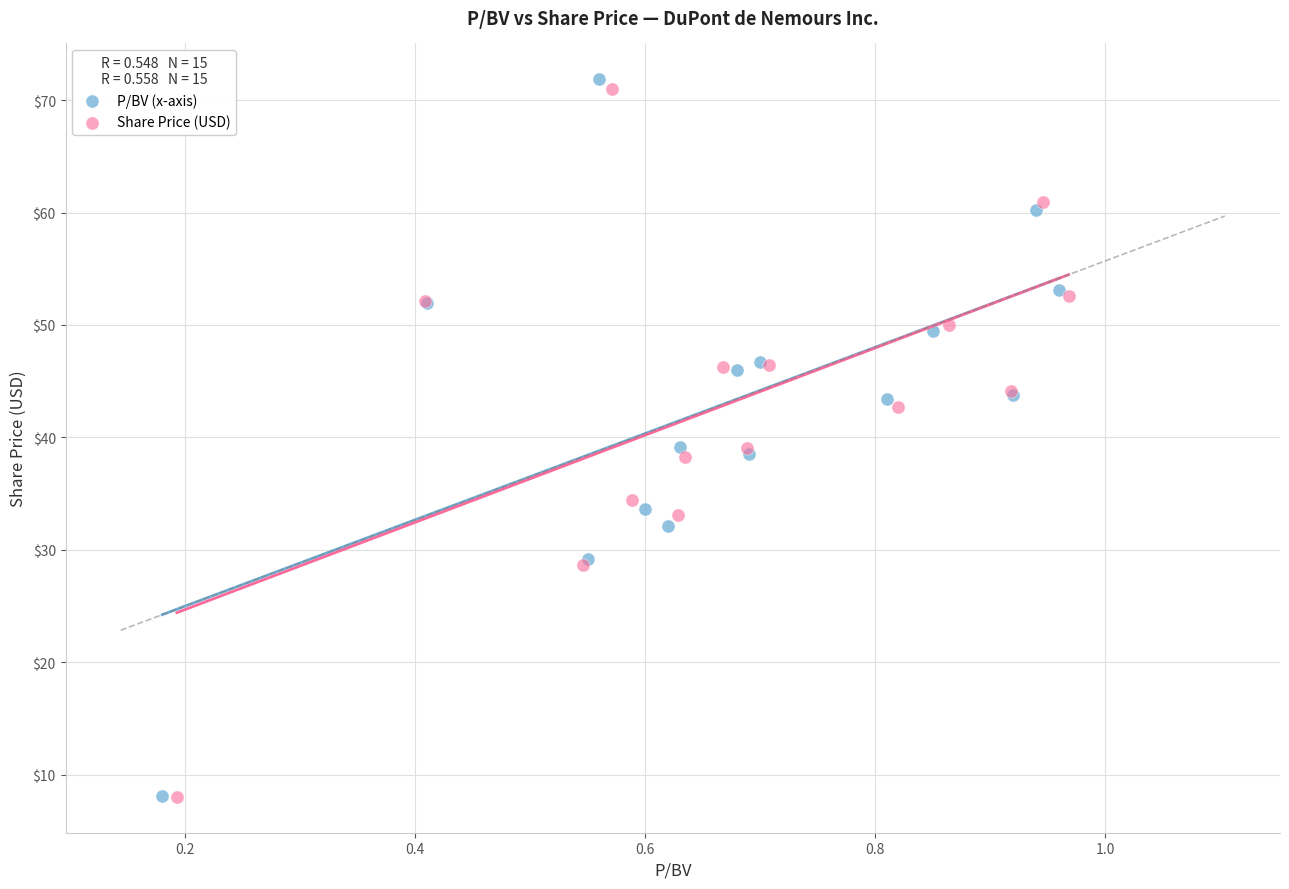

Which series has the widest spread of Y values?

P/BV (x-axis)